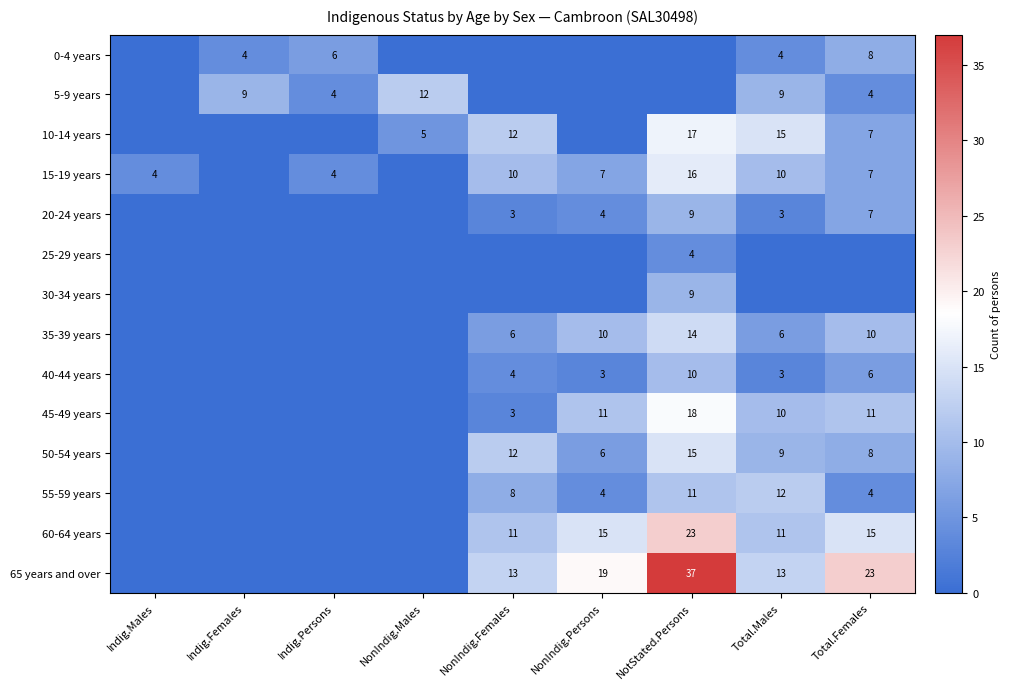

Which has a higher value, Indig.Persons or NonIndig.Males?

Indig.Persons